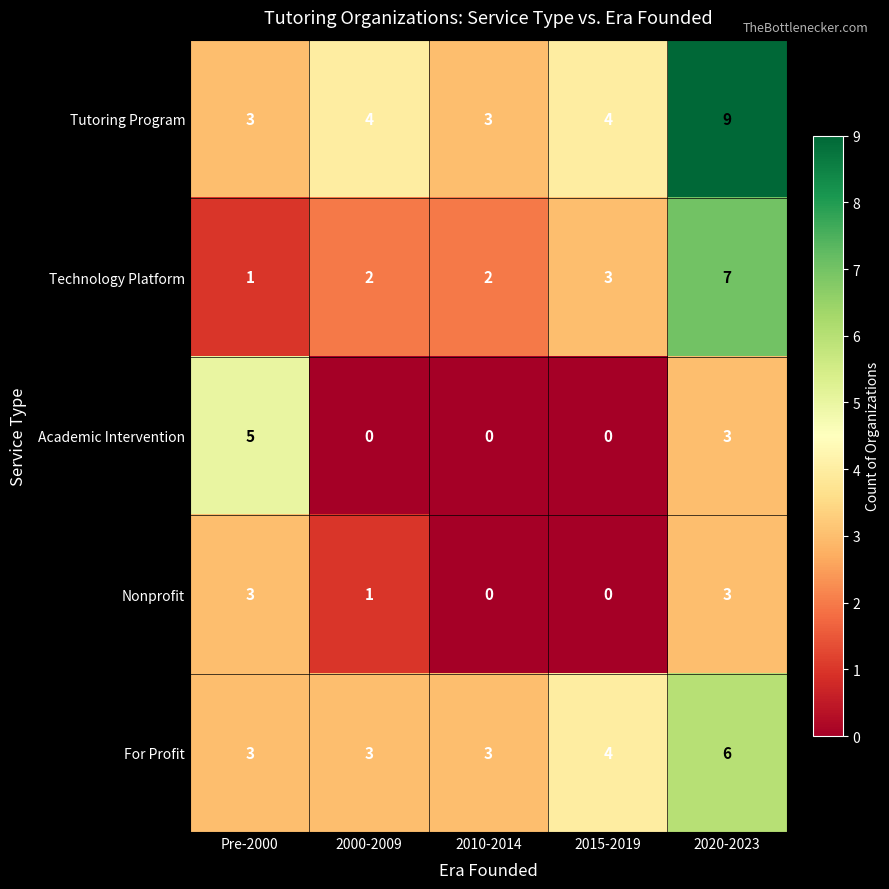

Rank the series by their maximum value, from lowest to highest.

Nonprofit, Academic Intervention, For Profit, Technology Platform, Tutoring Program